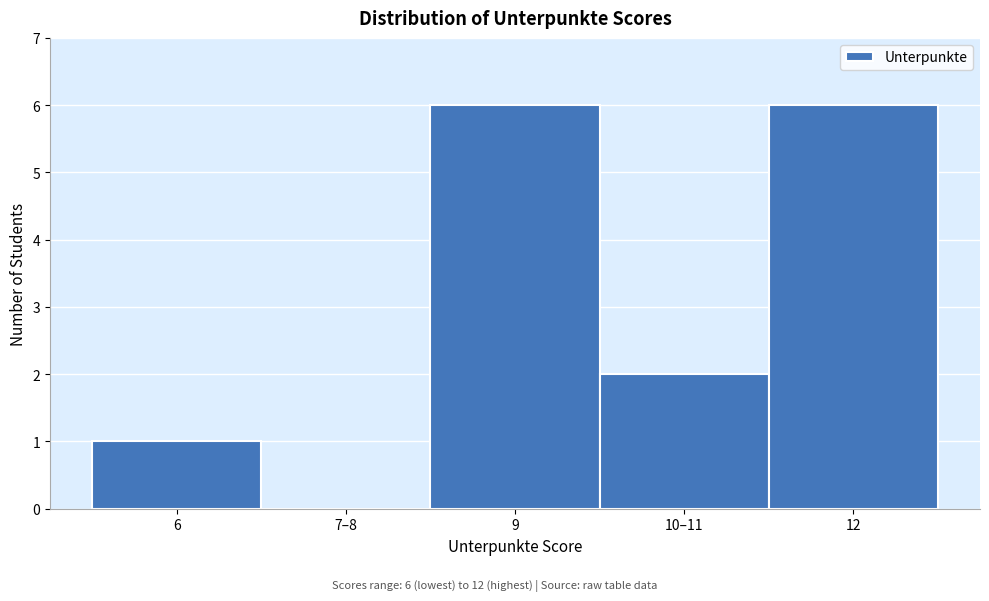

Reading left to right, list all the values displayed in this chart.

6=1	7–8=0	9=6	10–11=2	12=6